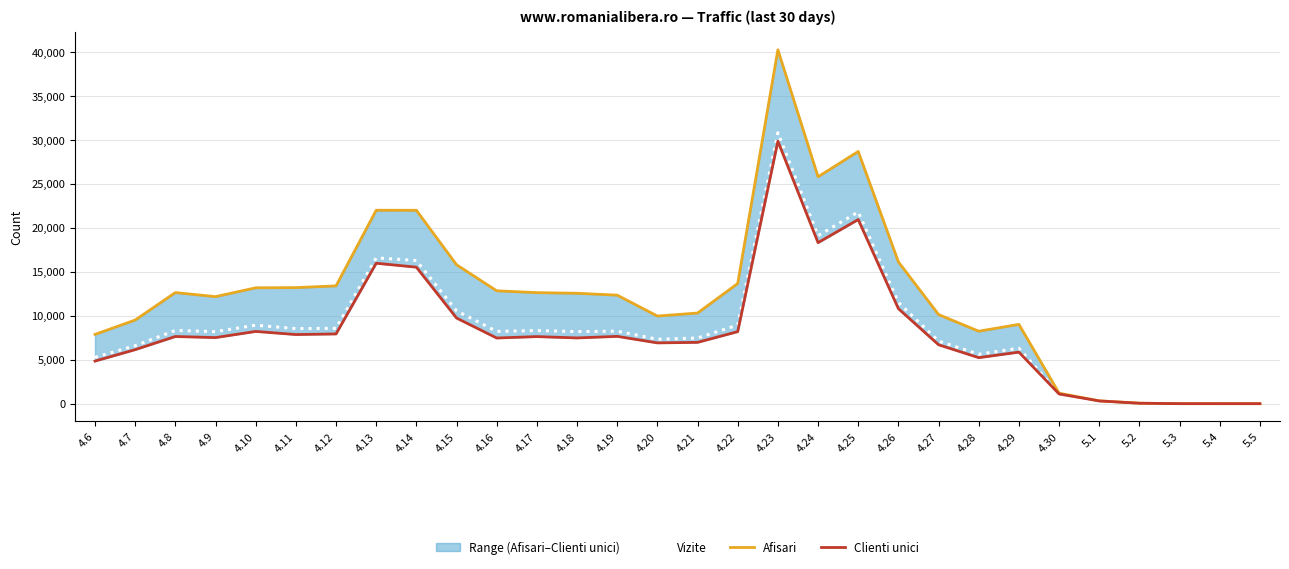

At how many categories does at least one series exceed 18774?

5